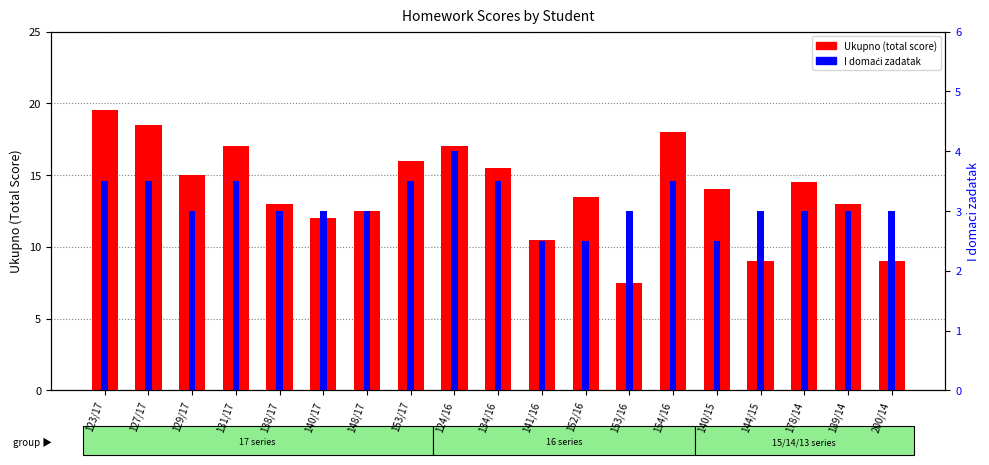

What is the difference between the second highest and minimum values in the Ukupno (total score) series?

11.0